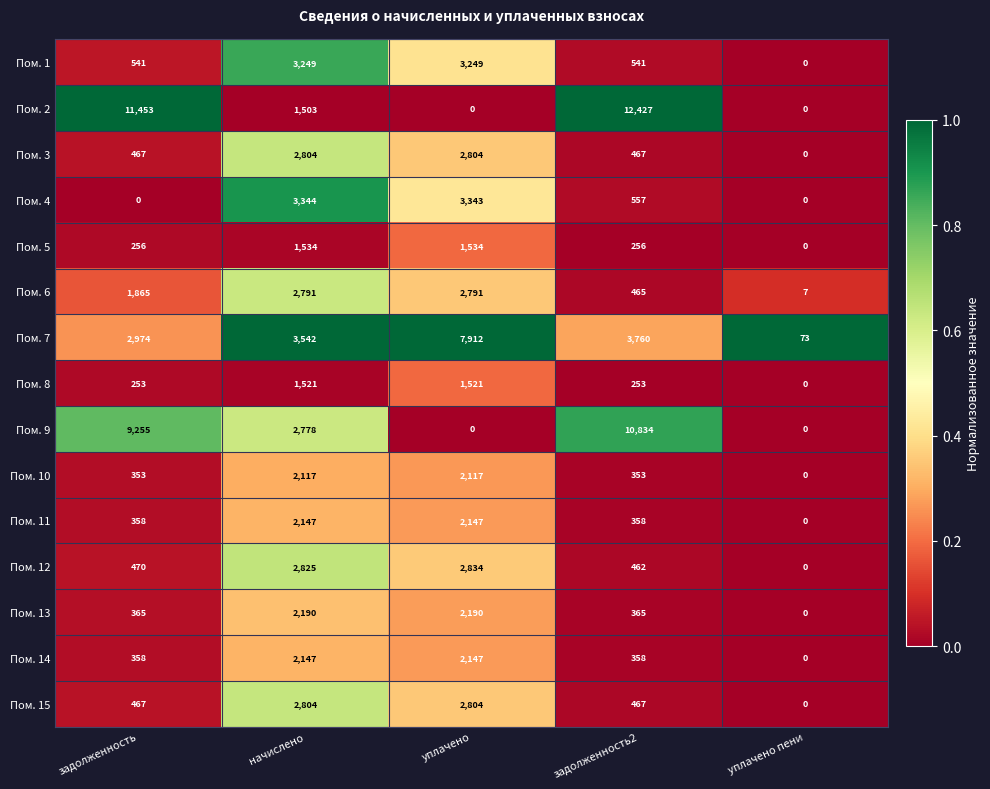

Which series has the widest spread of values?

Пом. 2